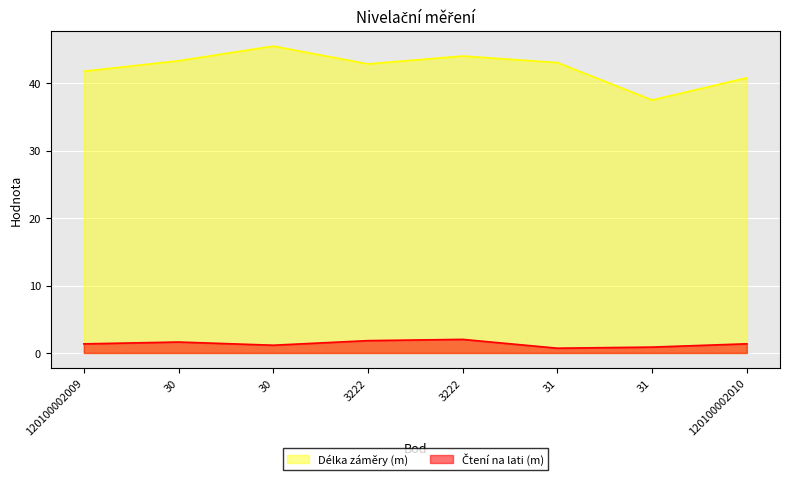

What are all the series names shown in the legend?

Čtení na lati (m), Délka záměry (m)